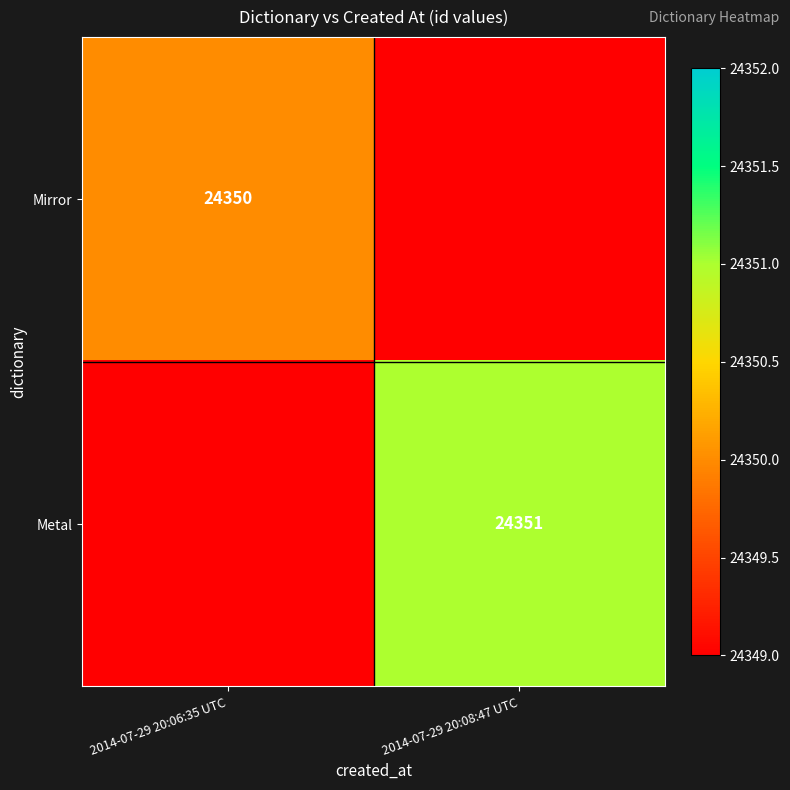

At which category is the sum across all series the highest?

2014-07-29 20:08:47 UTC